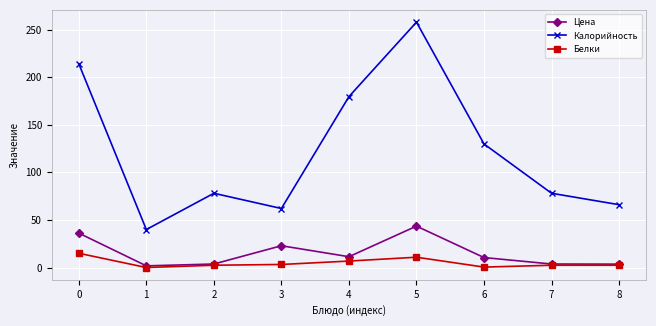

What is the lowest value of the Калорийность series?

39.9